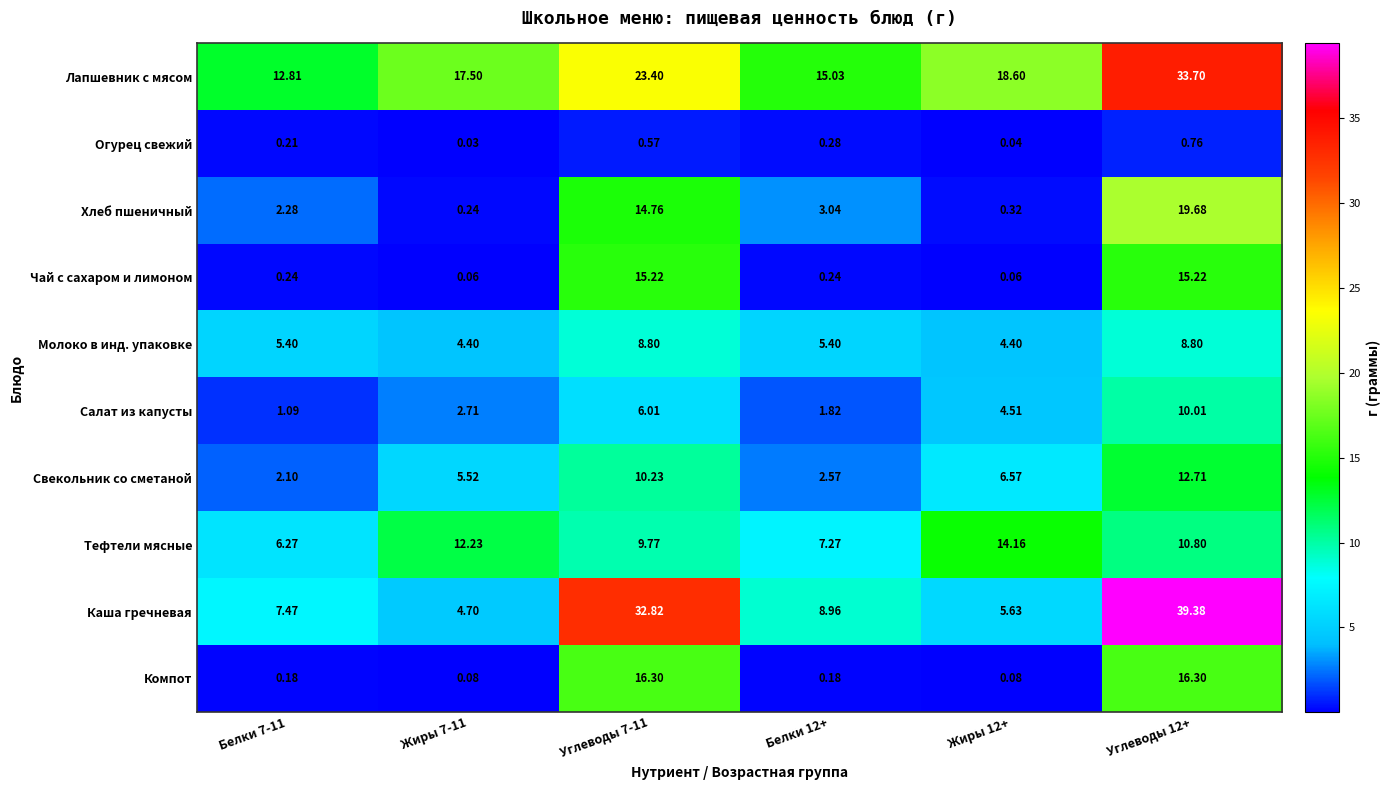

Which category has the lowest value across all series?

Жиры 7-11